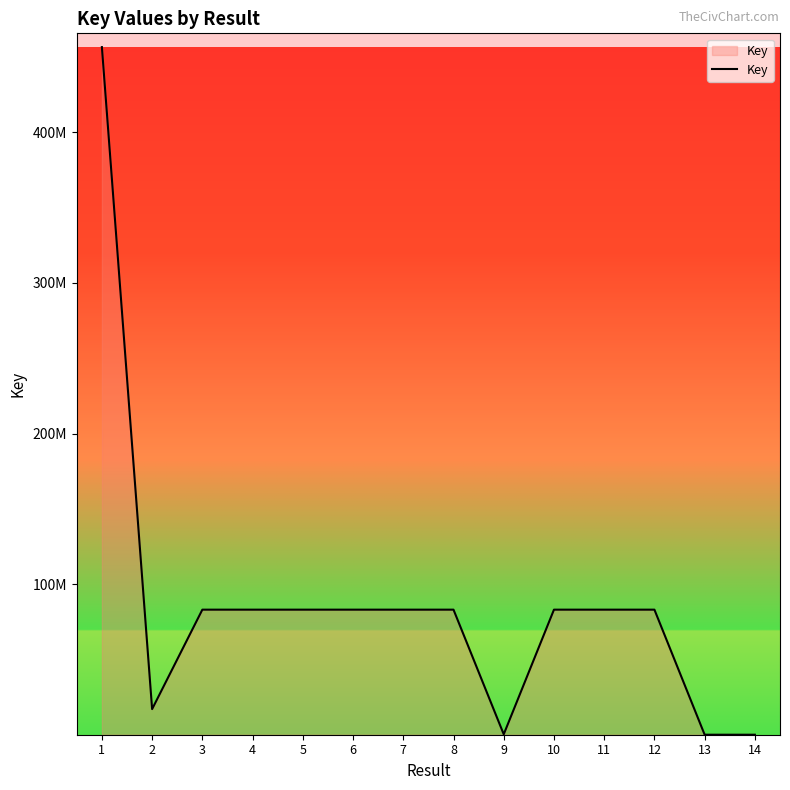

Reading left to right, extract all data points from this chart.

1=456614874	2=17013369	3=83044600	4=83043411	5=83044147	6=83045030	7=83040713	8=83043954	9=276343	10=83043733	11=83044273	12=83045290	13=6890	14=97